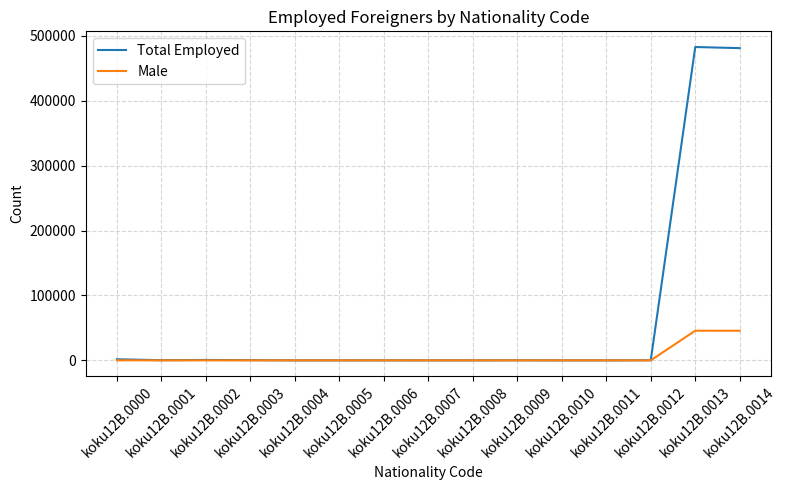

What is the spread (max minus min) of values at koku12B.0008?

17